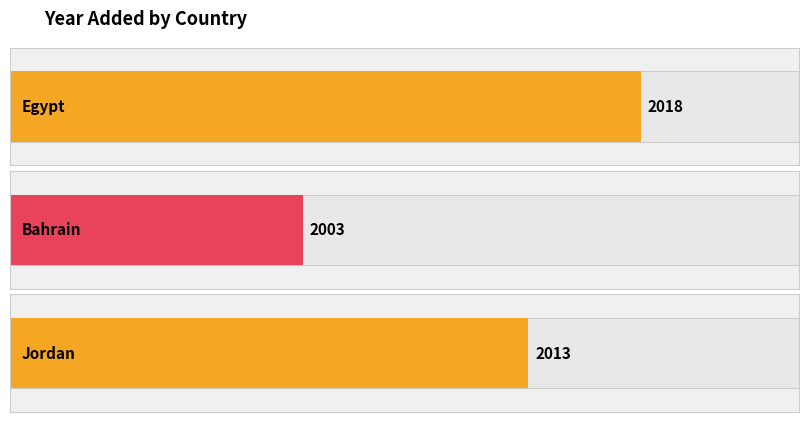

Between Bahrain and Jordan, which is larger?

Jordan